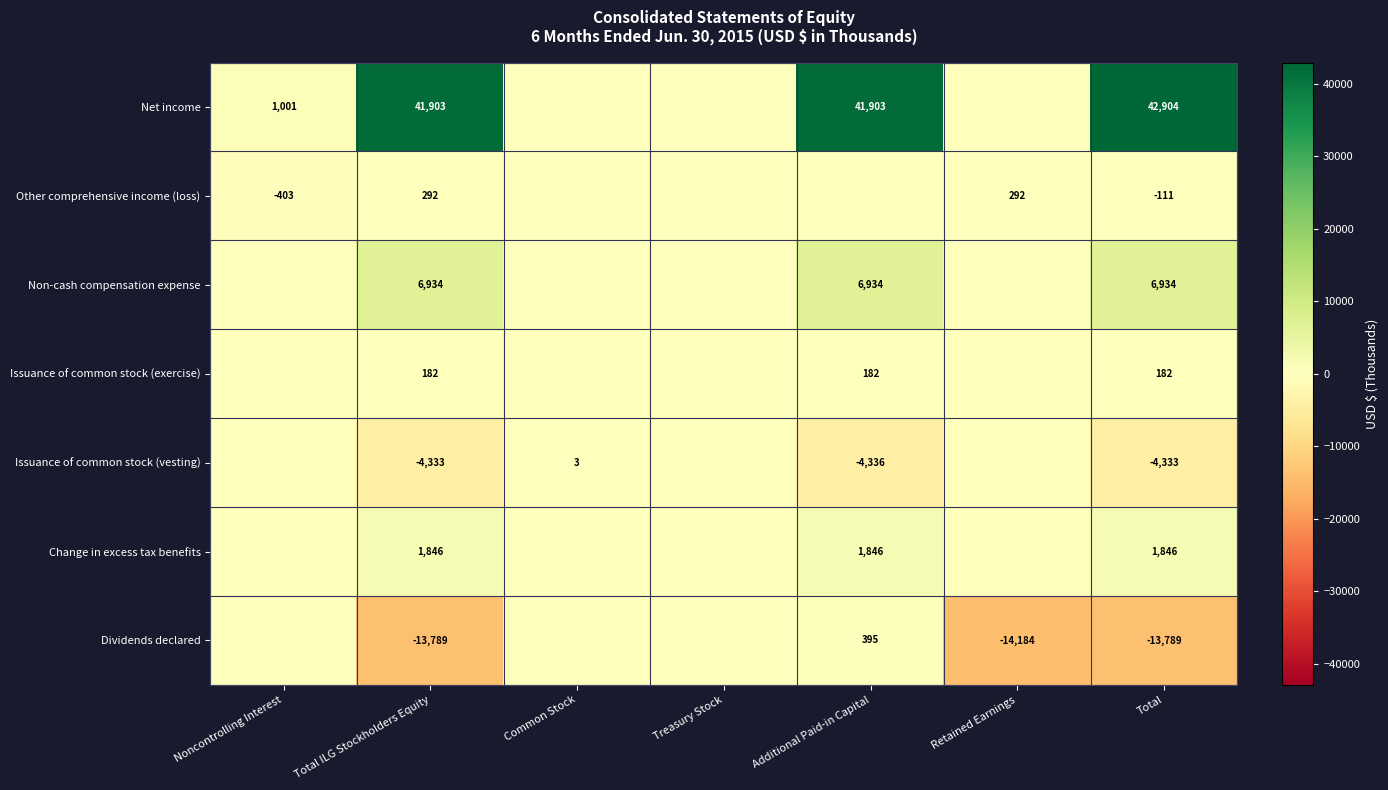

At how many categories does at least one series exceed -8431?

7